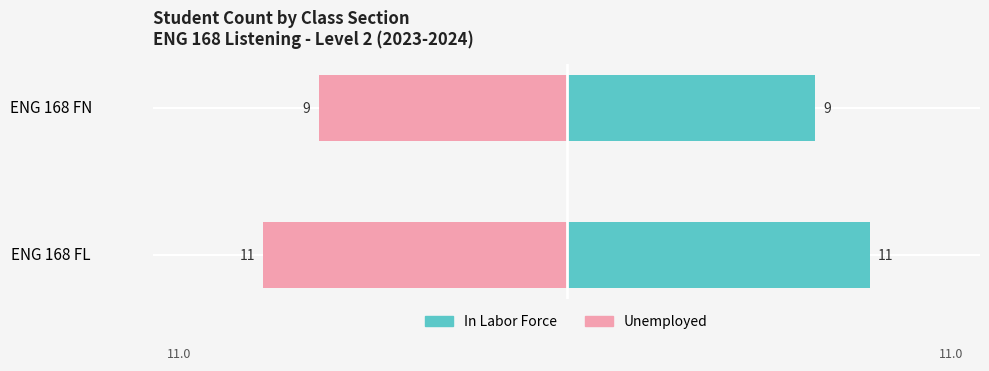

True or false: Unemployed has a value of -15 at ENG 168 FN.

False